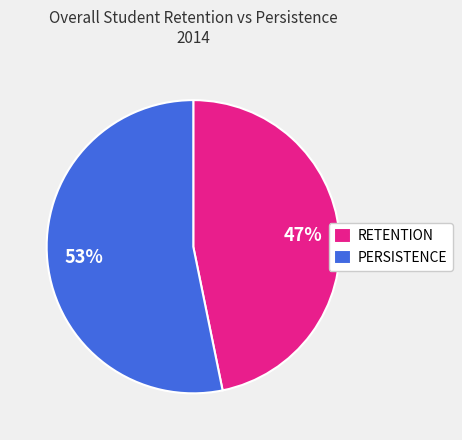

To the nearest percent, what is the combined percentage of PERSISTENCE and RETENTION?

100%